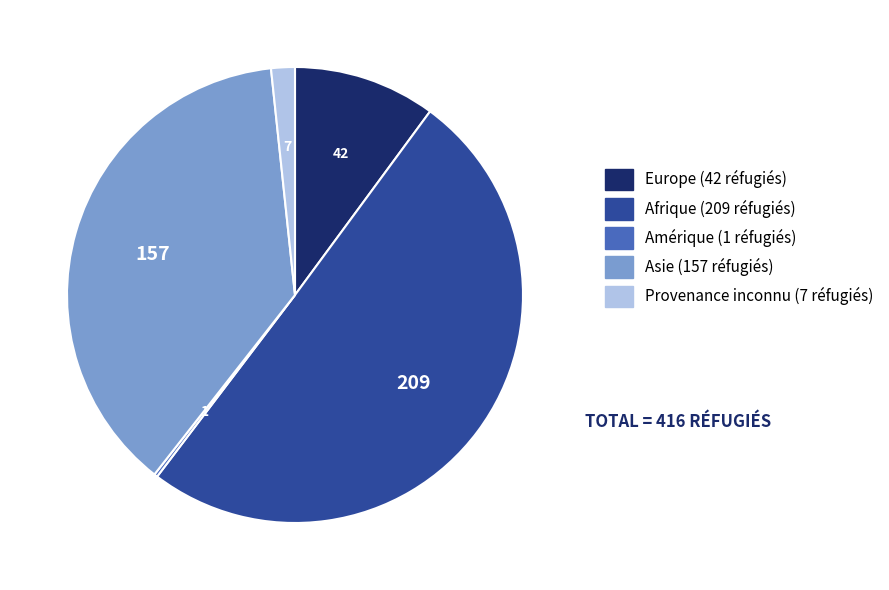

Do Europe and Provenance inconnu together represent more than half of the pie?

No